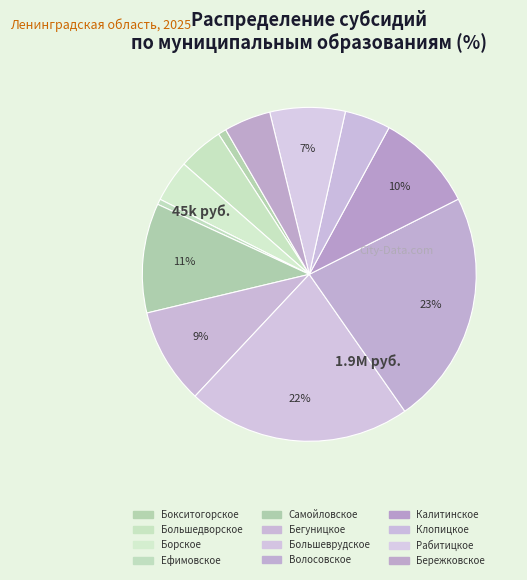

Which slice is the smallest?

Ефимовское